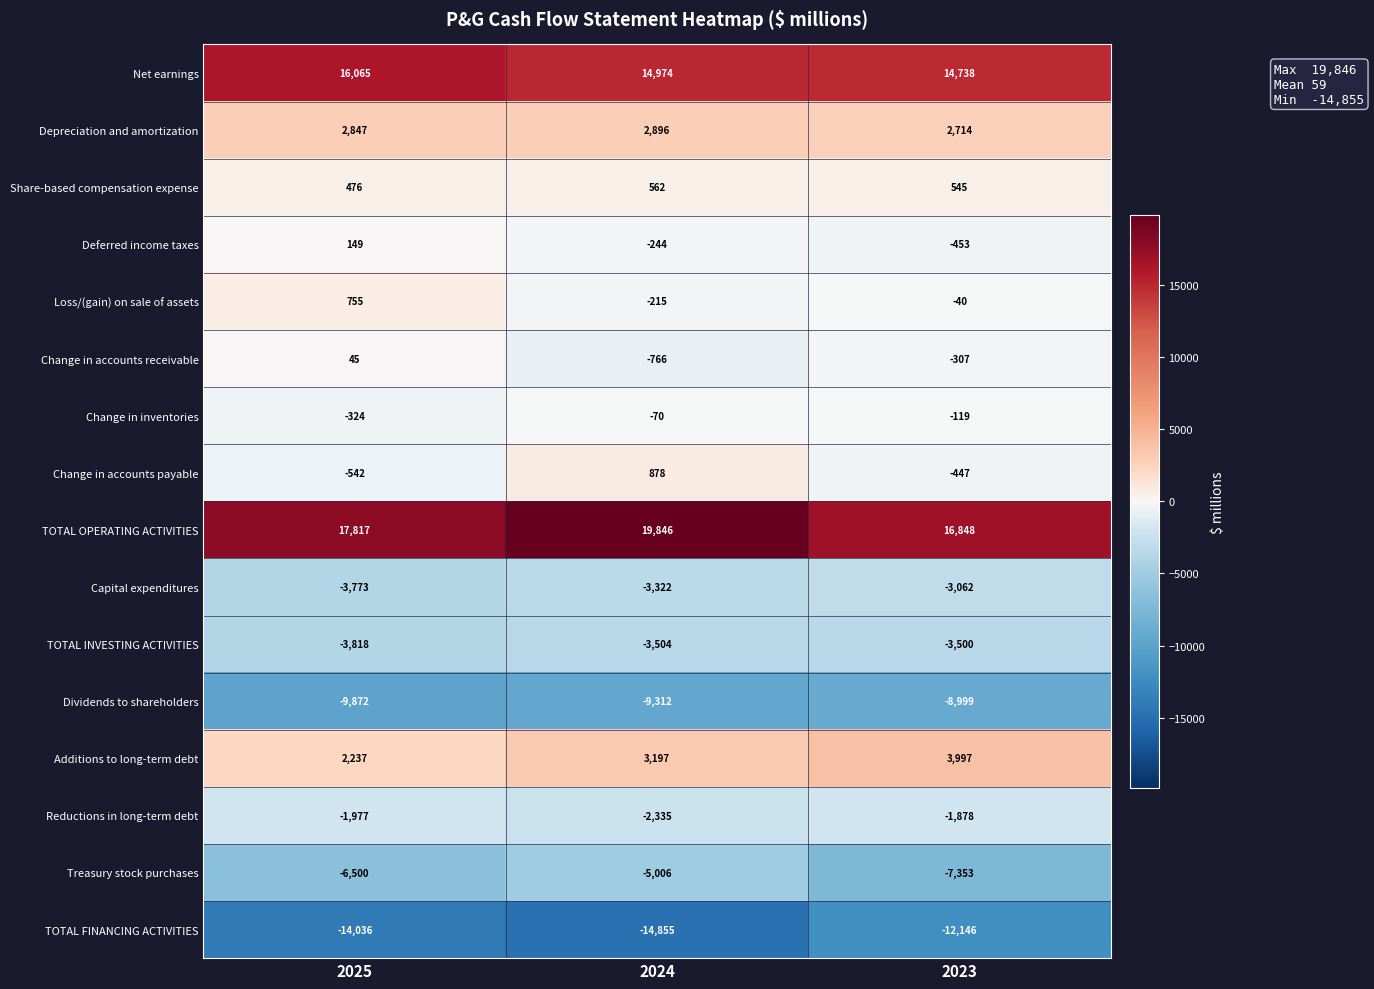

Between 2024 and 2023, which series saw the biggest shift?

TOTAL OPERATING ACTIVITIES